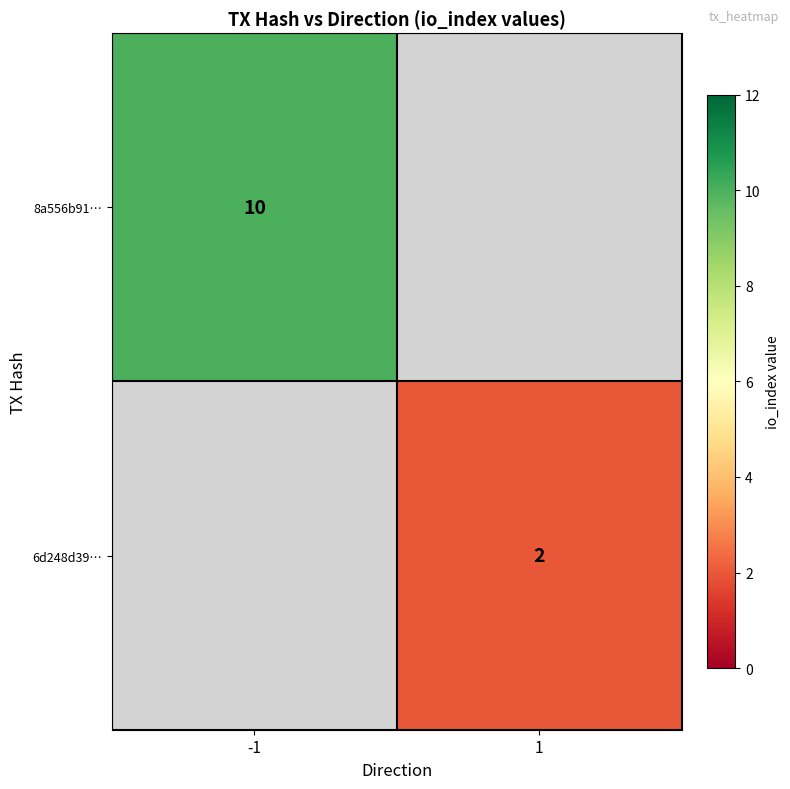

True or false: 8a556b91… has a value of 10 at -1.

True